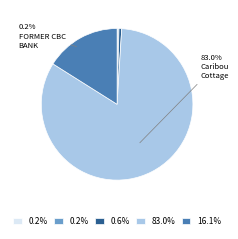

Which slice represents more than half of the pie?

Caribou Cottage